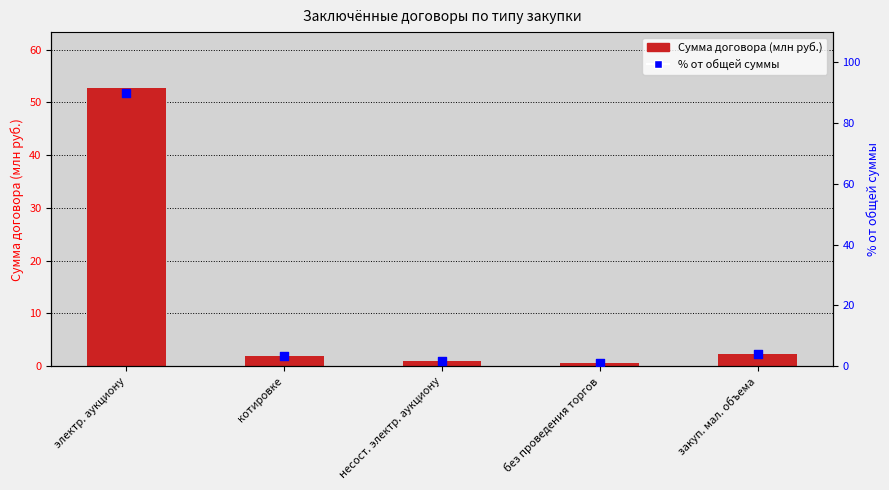

At how many categories does at least one series exceed 49?

1